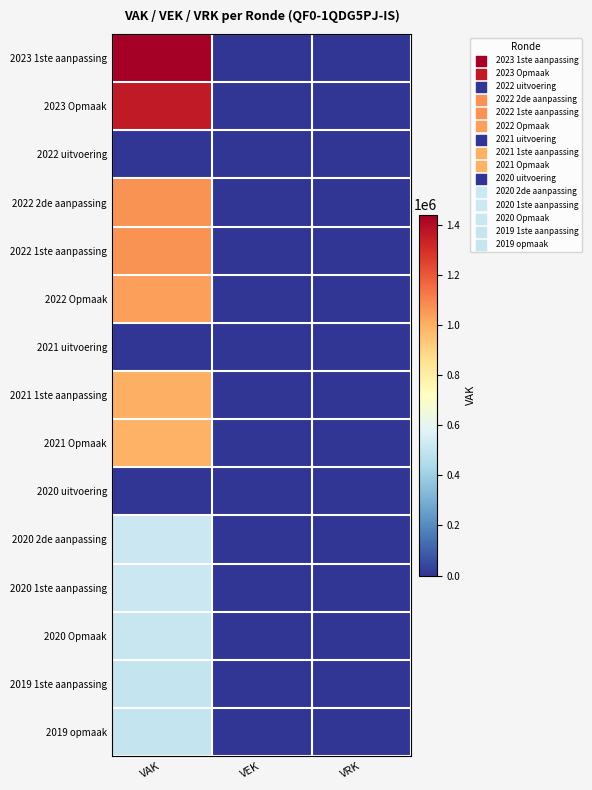

Reading right to left, extract all data points from this chart.

2023 1ste aanpassing: VRK=0	VEK=0	VAK=1440320
2023 Opmaak: VRK=0	VEK=0	VAK=1359587
2022 uitvoering: VRK=0	VEK=0	VAK=0
2022 2de aanpassing: VRK=0	VEK=0	VAK=1067512
2022 1ste aanpassing: VRK=0	VEK=0	VAK=1067512
2022 Opmaak: VRK=0	VEK=0	VAK=1035239
2021 uitvoering: VRK=0	VEK=0	VAK=0
2021 1ste aanpassing: VRK=0	VEK=0	VAK=998937
2021 Opmaak: VRK=0	VEK=0	VAK=991259
2020 uitvoering: VRK=0	VEK=0	VAK=0
2020 2de aanpassing: VRK=0	VEK=0	VAK=519264
2020 1ste aanpassing: VRK=0	VEK=0	VAK=519264
2020 Opmaak: VRK=0	VEK=0	VAK=510873
2019 1ste aanpassing: VRK=0	VEK=0	VAK=504879
2019 opmaak: VRK=0	VEK=0	VAK=504879